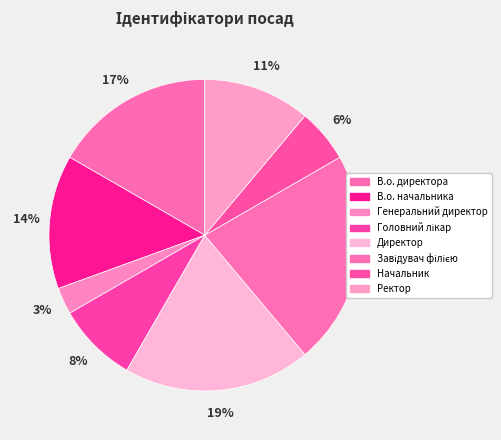

The Ректор slice represents 17% of the pie. True or false?

False